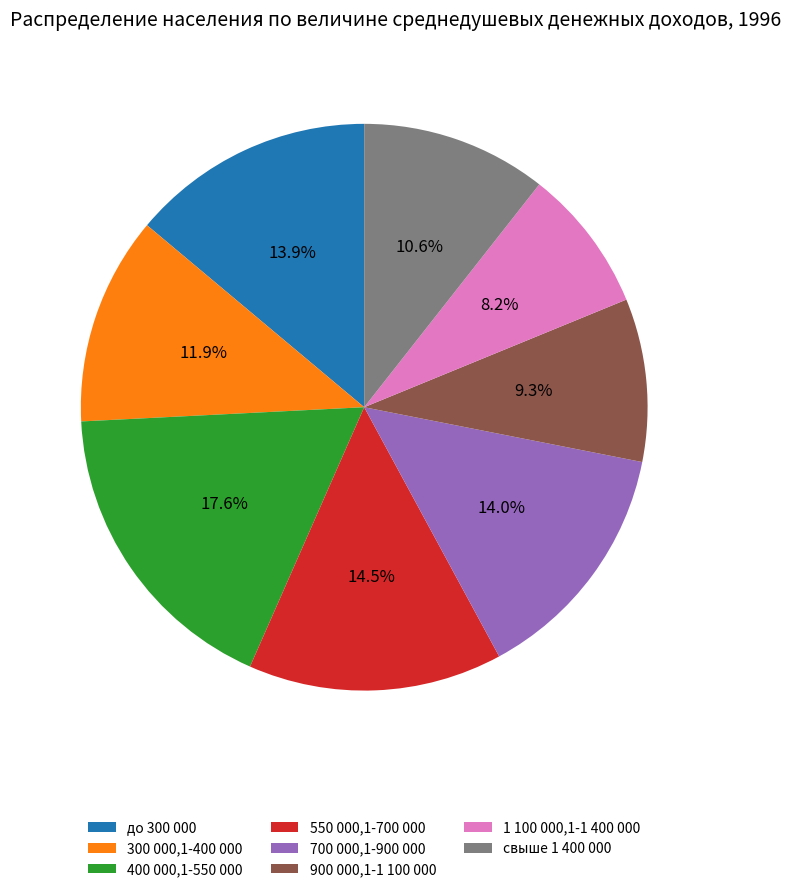

Which slice is the largest?

400 000,1-550 000